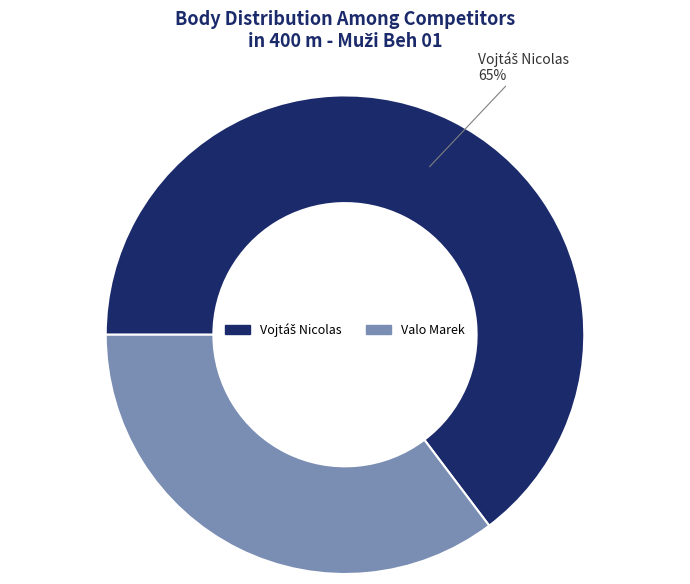

What is the smallest slice in the pie chart?

Valo Marek